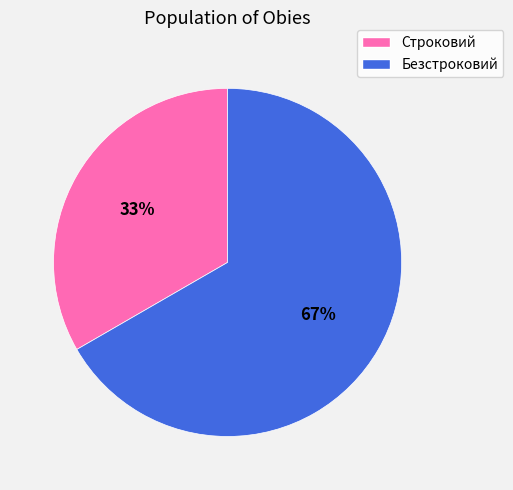

Which category has the smallest portion of the pie?

Строковий